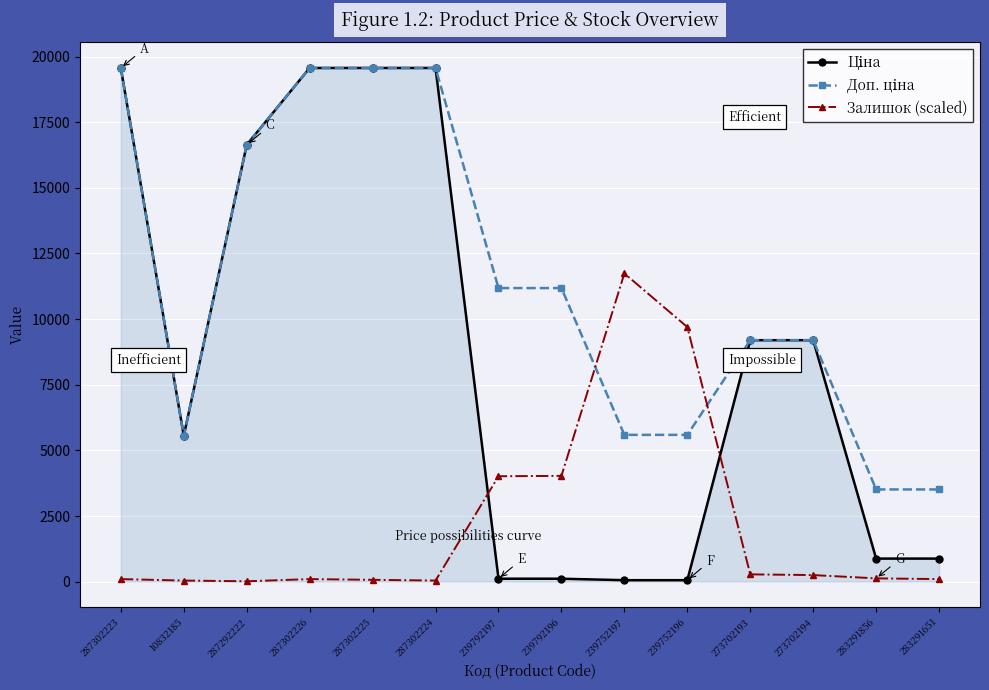

What is the label of the 11th point from the right?

287302226